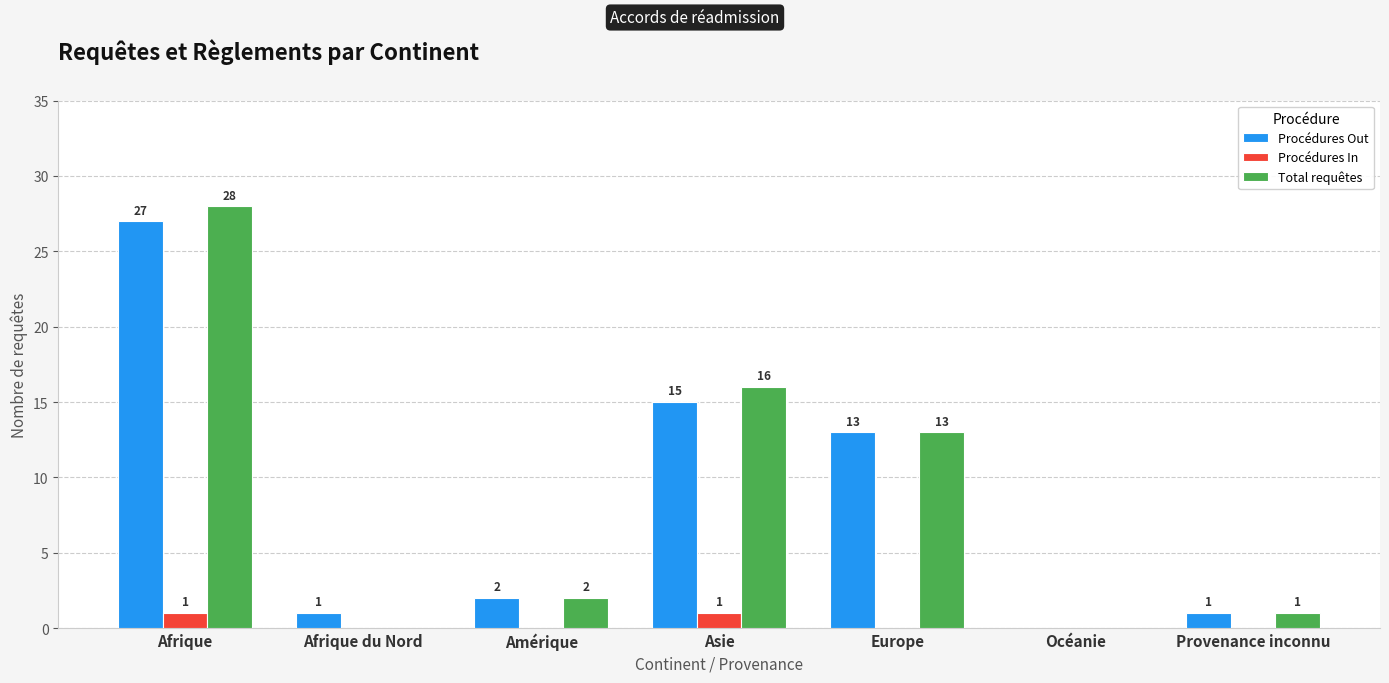

What are all the series names shown in the legend?

Procédures Out, Procédures In, Total requêtes